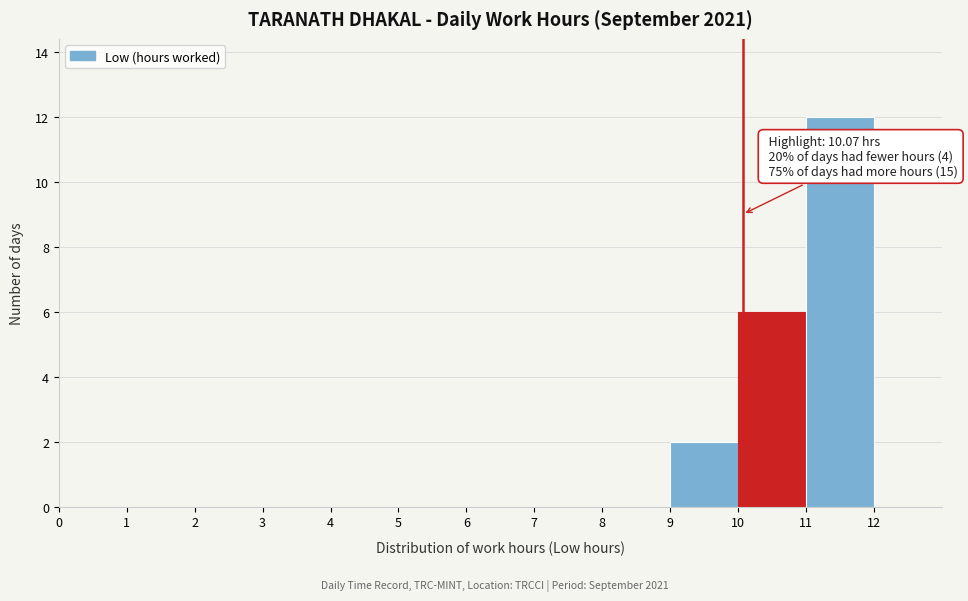

Which range on the x-axis has the tallest bar?

11 to 12